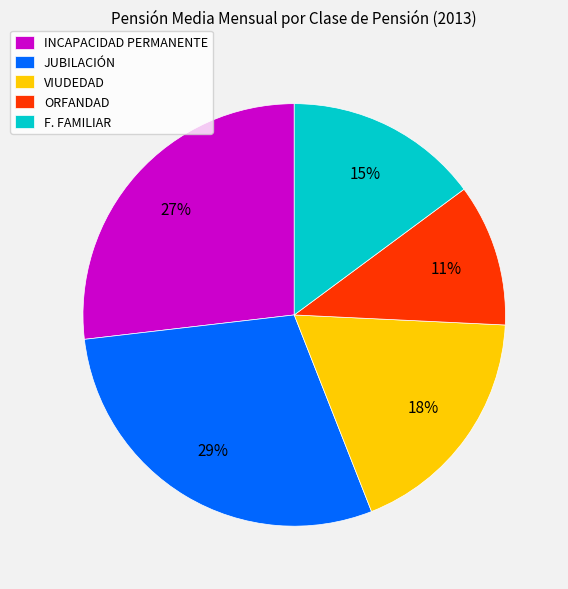

Between ORFANDAD and F. FAMILIAR, which is larger?

F. FAMILIAR